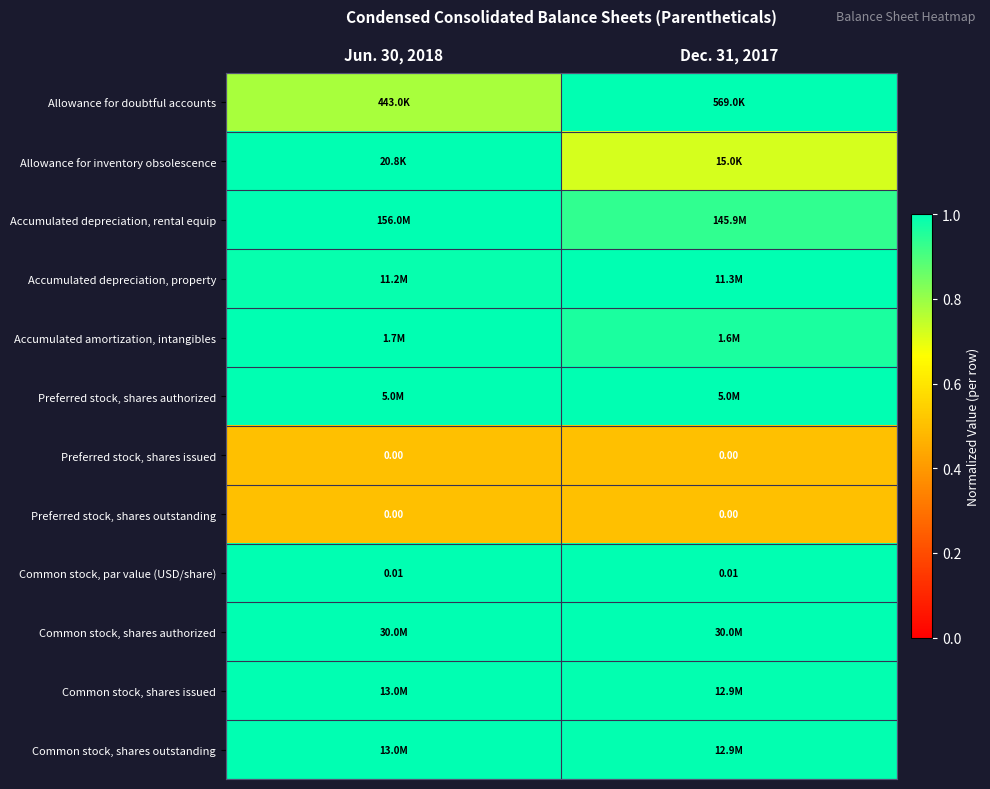

Which category has the lowest value across all series?

Jun. 30, 2018